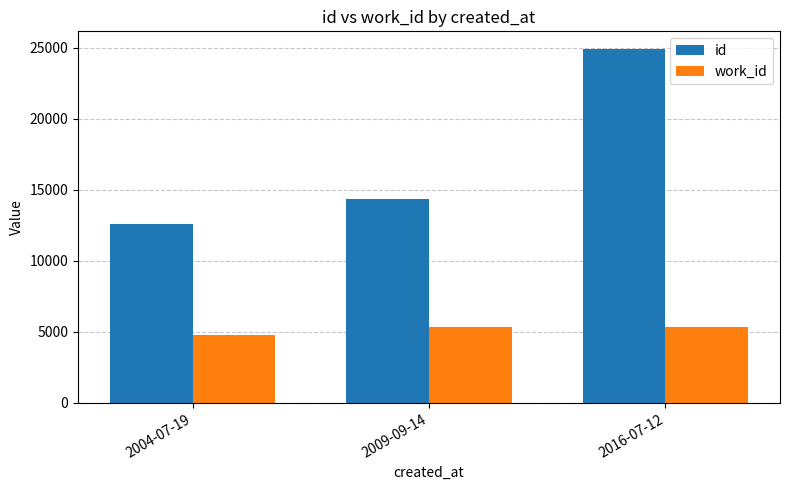

What is the average value of the id series?

17303